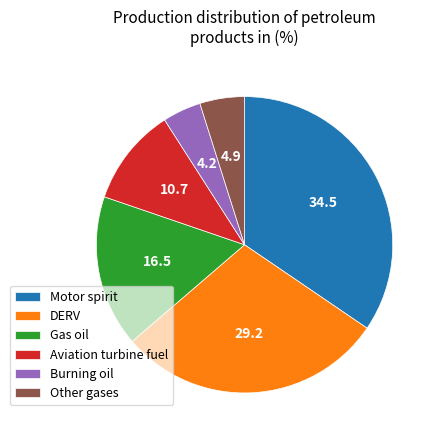

True or false: Other gases accounts for 5% of the total.

True